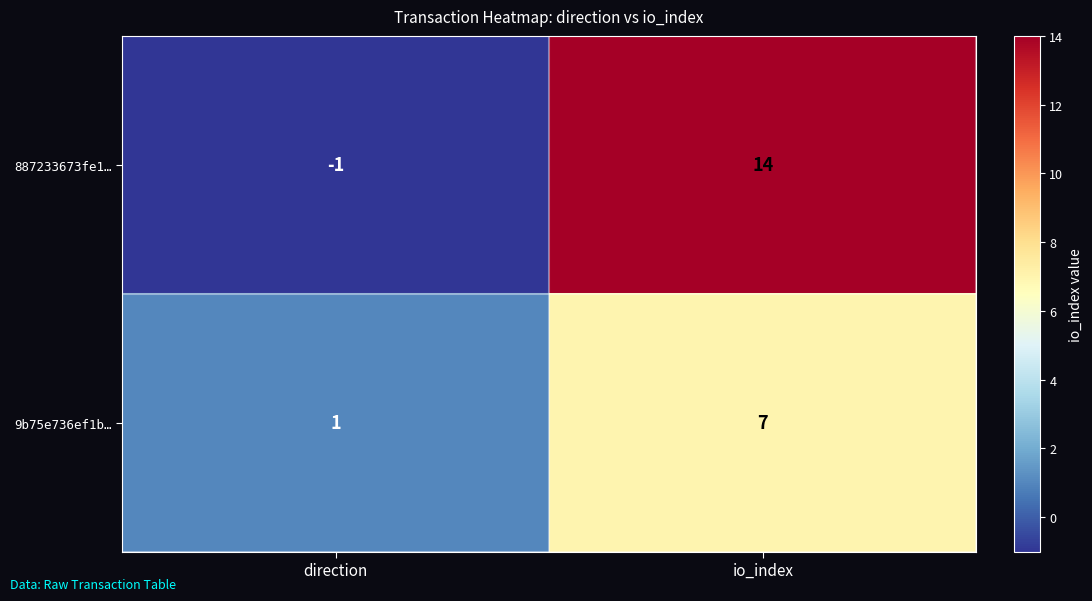

Which series has the largest total across all categories?

887233673fe1…